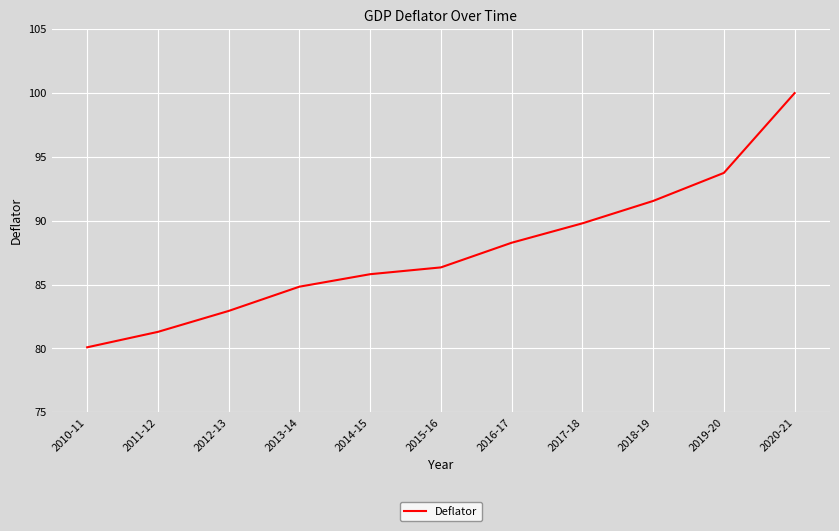

Is it true that the value at 2015-16 is 86.3?

True